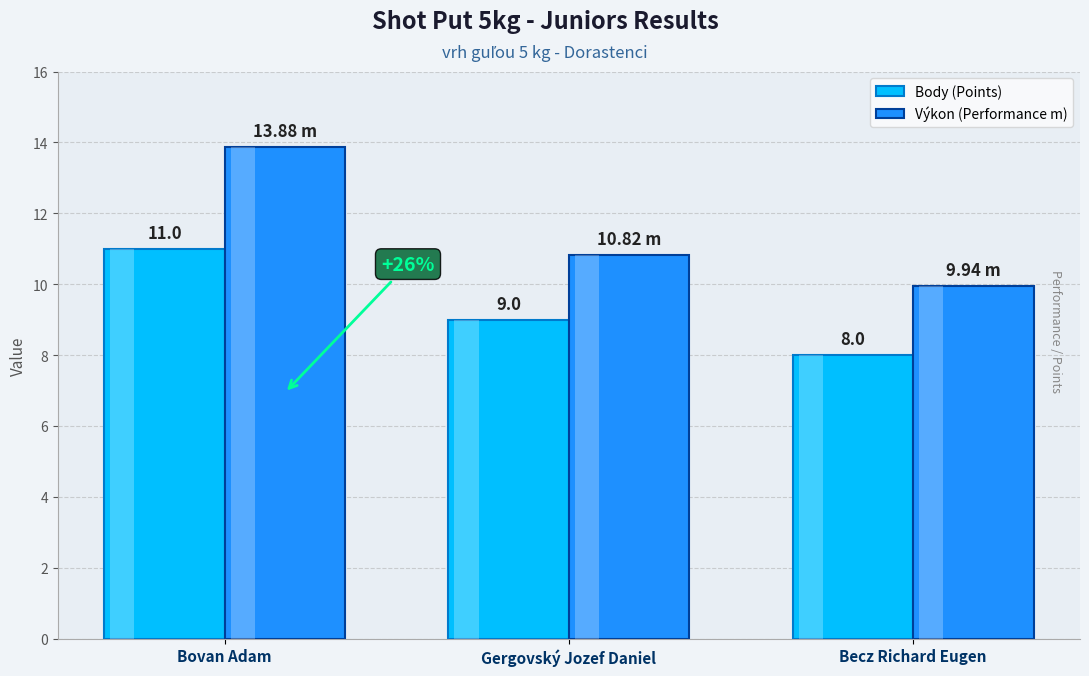

Which category has the highest value in the Výkon (Performance m) series?

Bovan Adam